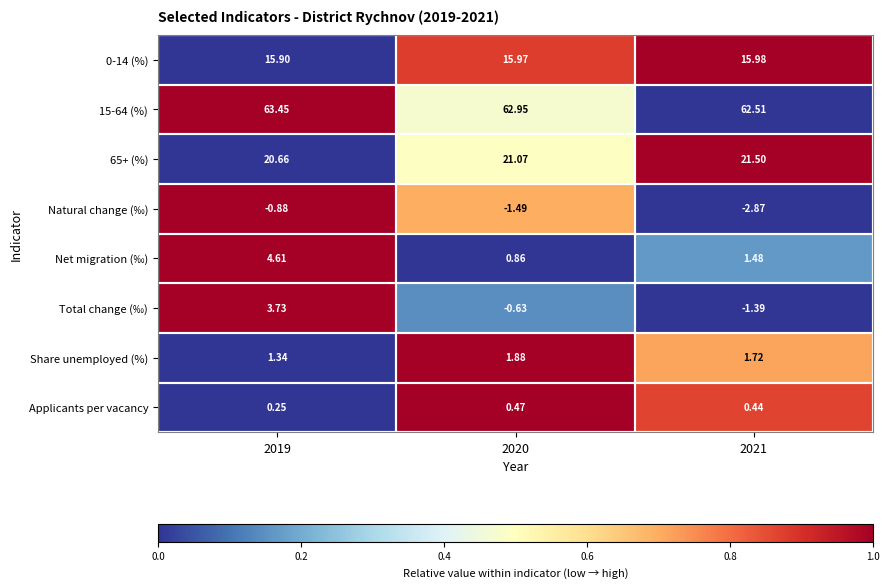

Which series has the largest range (max minus min)?

Total change (‰)